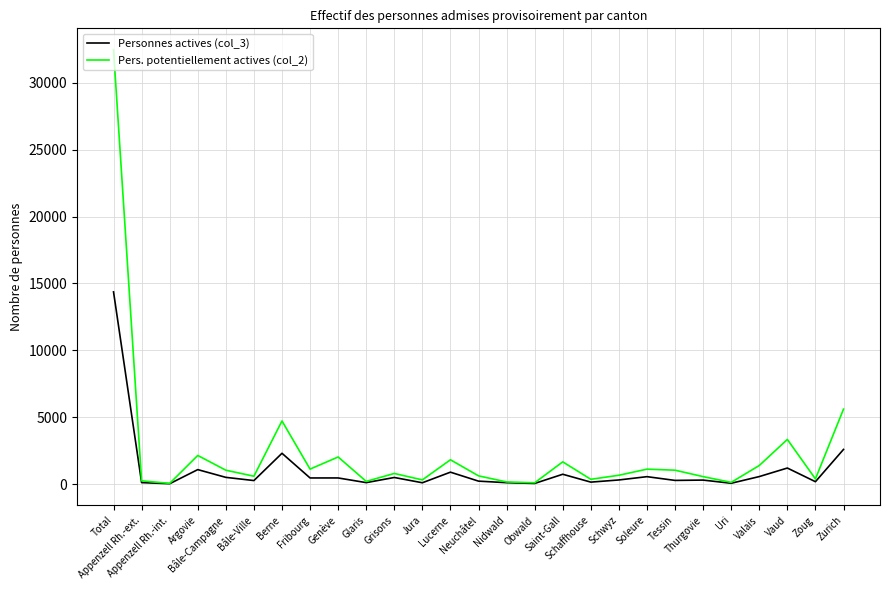

Is this an area chart (filled region under the line)?

No